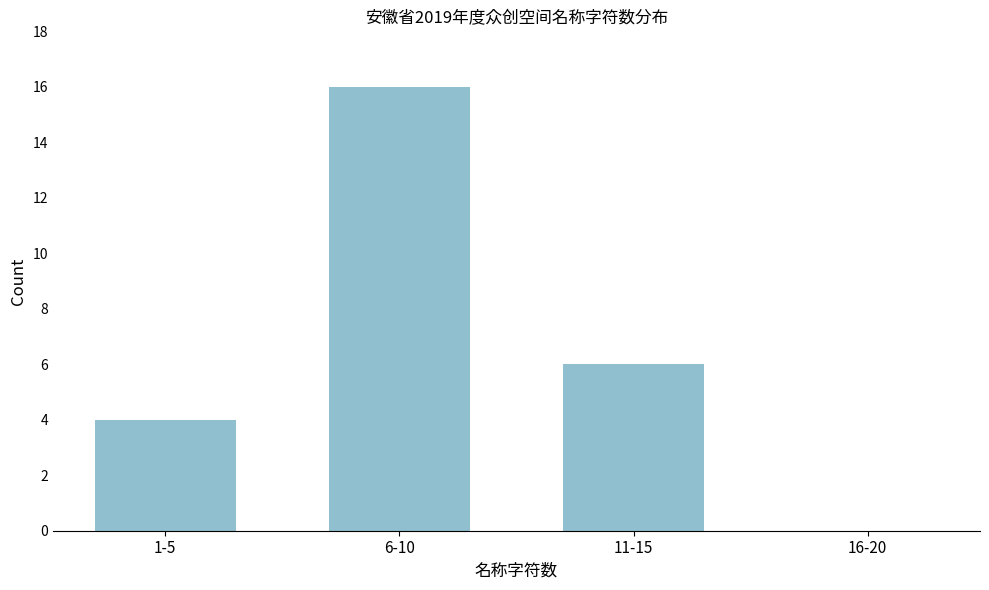

Reading left to right, transcribe all the data shown in this chart.

1-5=4	6-10=16	11-15=6	16-20=0